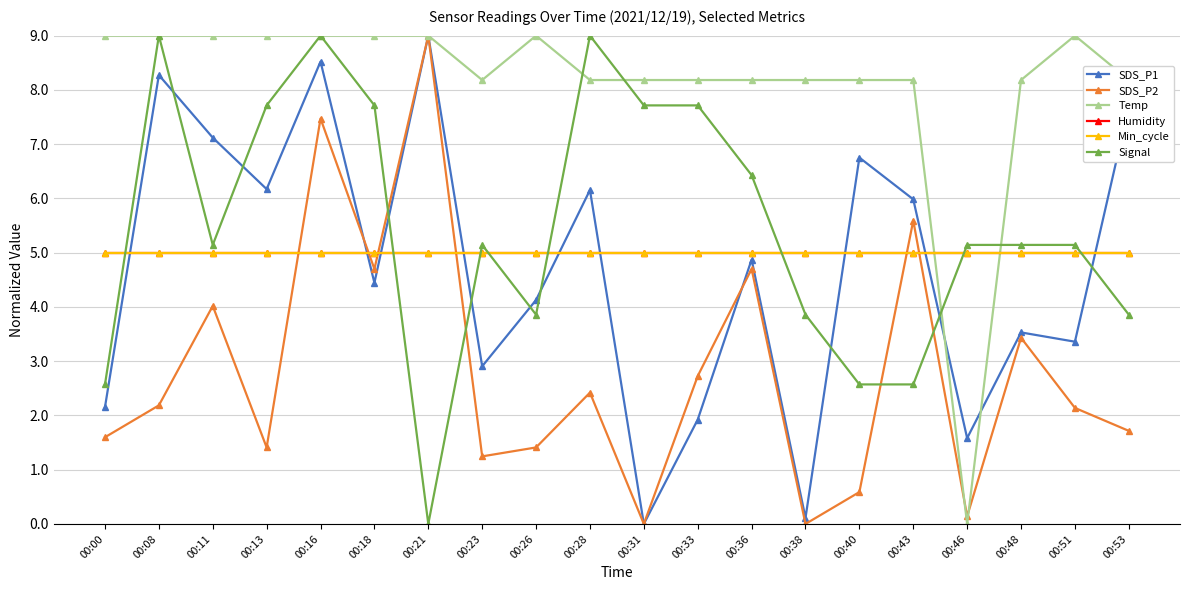

Is this an area chart (filled region under the line)?

No